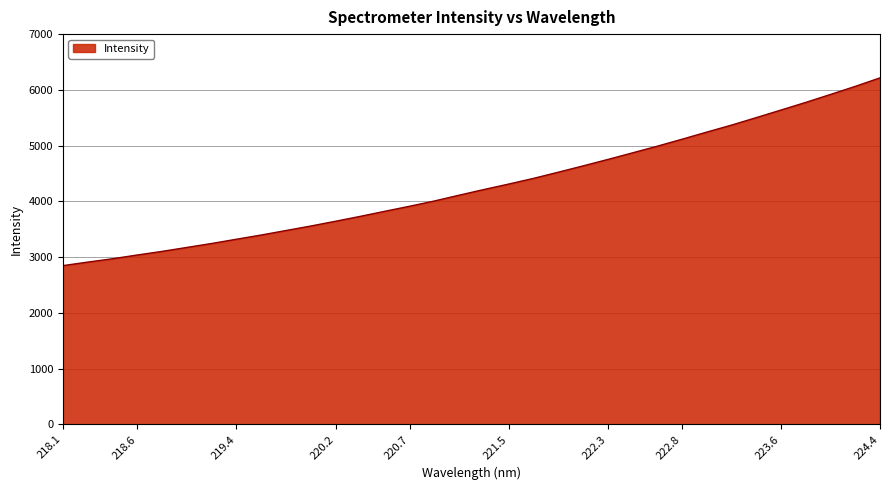

What is the average value?

4289.7